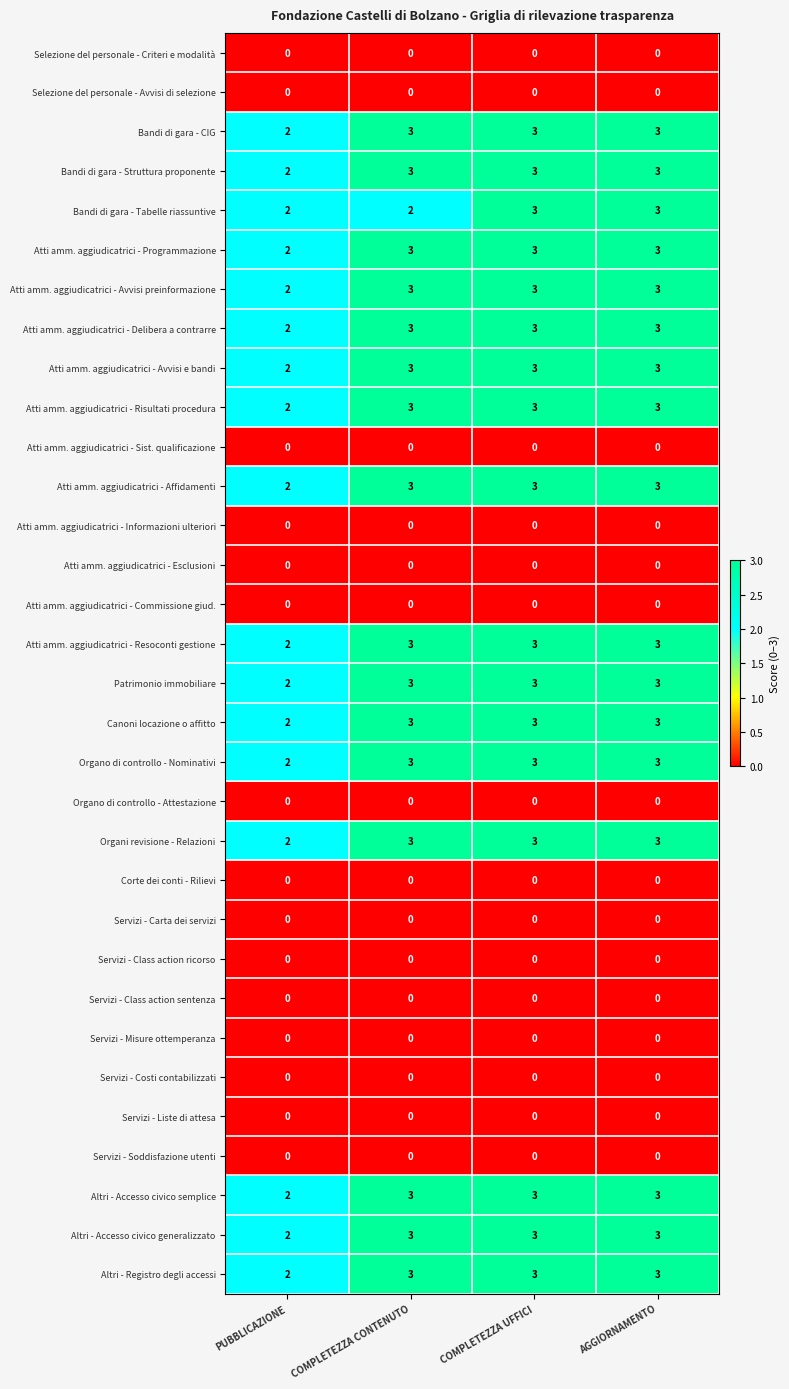

Between COMPLETEZZA CONTENUTO and AGGIORNAMENTO, which series saw the biggest shift?

Bandi di gara - Tabelle riassuntive